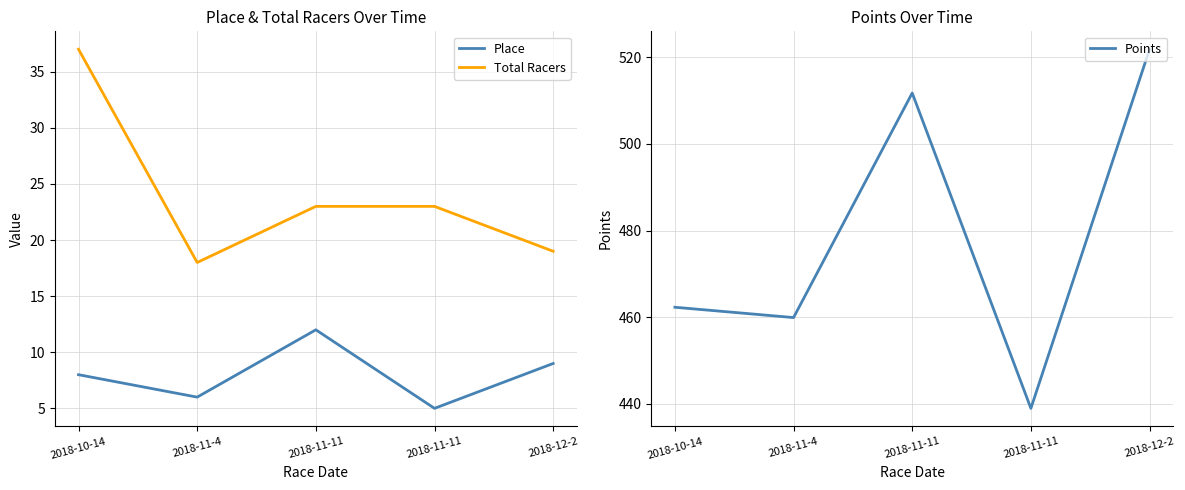

What is the smallest value displayed?

5.0